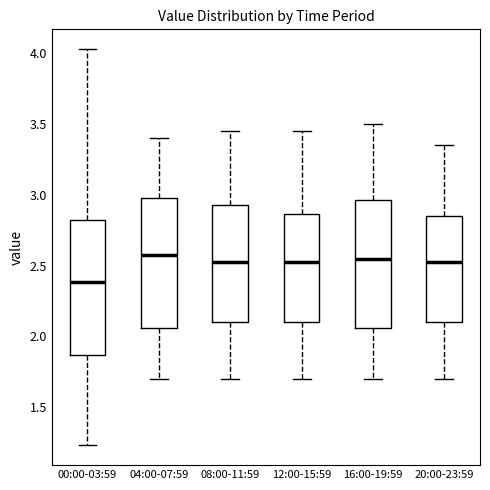

Reading left to right, transcribe this box plot: for each box, give where its median line is, the range the box spans, and where its two whiskers end, as read against the y-axis. The values are not printed on the chart, so give them approximately, as read against the axis.

00:00-03:59: median 2.40, box 1.85 to 2.85, whiskers 1.25 to 4.05
04:00-07:59: median 2.60, box 2.05 to 3.00, whiskers 1.70 to 3.40
08:00-11:59: median 2.55, box 2.10 to 2.95, whiskers 1.70 to 3.45
12:00-15:59: median 2.55, box 2.10 to 2.85, whiskers 1.70 to 3.45
16:00-19:59: median 2.55, box 2.05 to 2.95, whiskers 1.70 to 3.50
20:00-23:59: median 2.55, box 2.10 to 2.85, whiskers 1.70 to 3.35